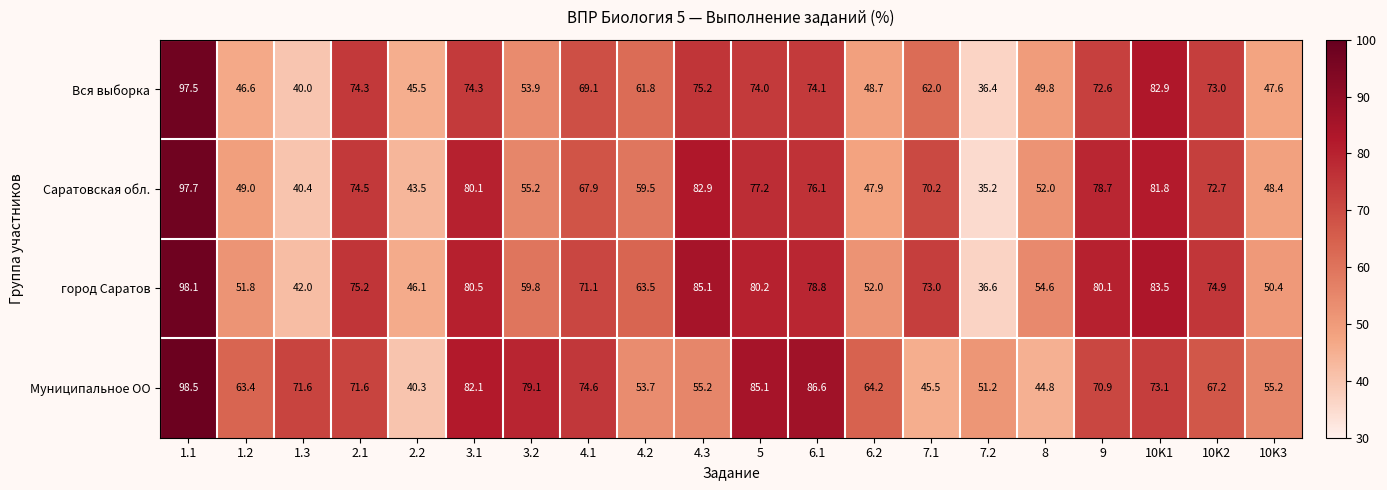

What is the difference between the highest and lowest values at 8?

9.8